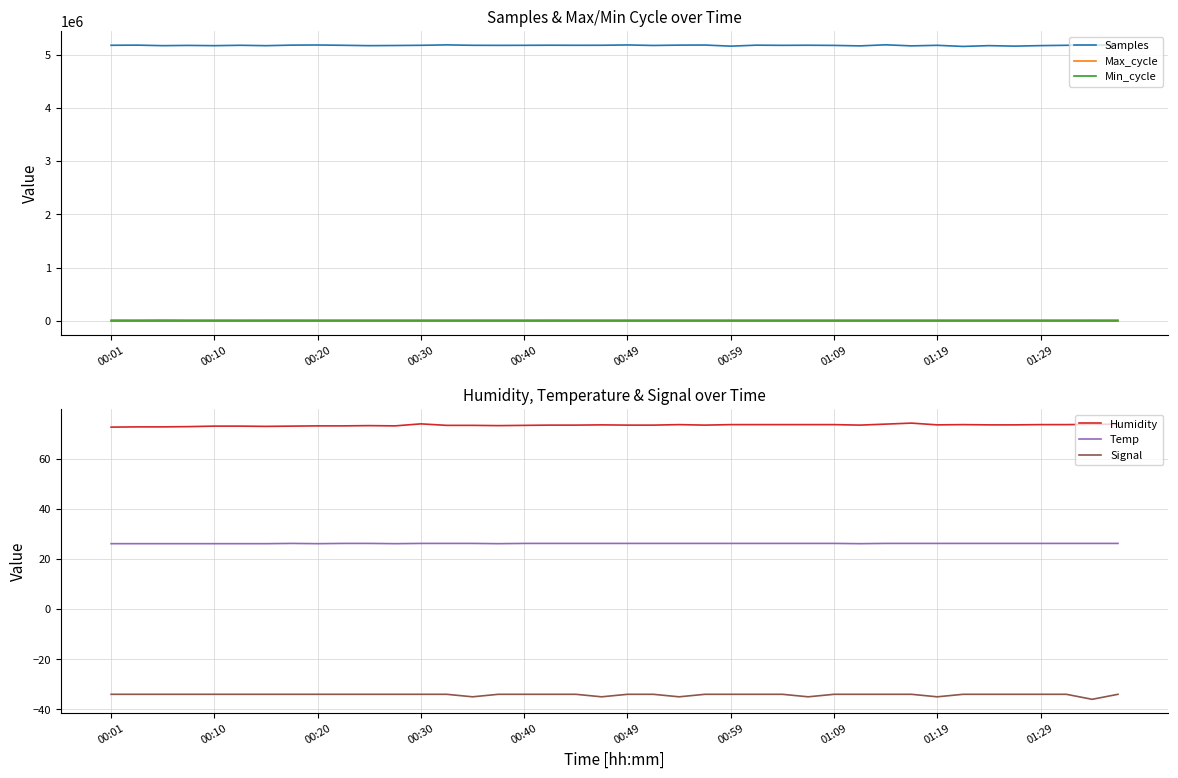

What are all the series names shown in the legend?

Samples, Max_cycle, Min_cycle, Humidity, Temp, Signal